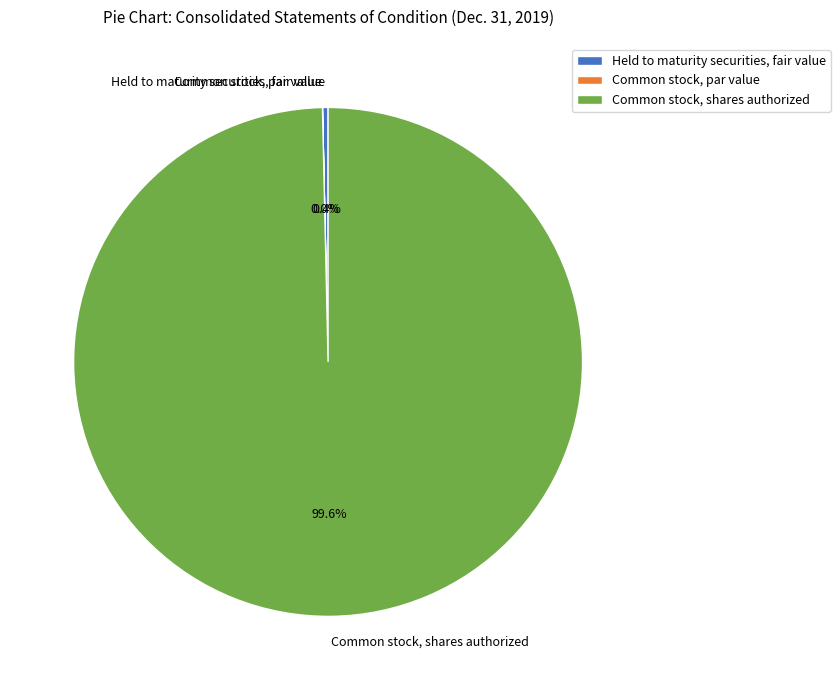

To the nearest percent, what is the combined percentage of Common stock, shares authorized and Held to maturity securities, fair value?

100%